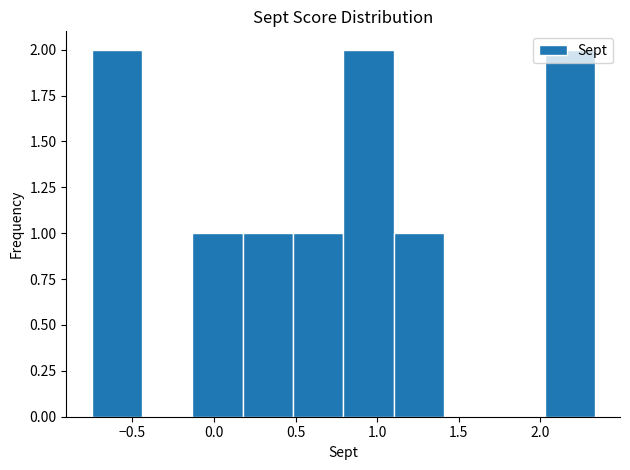

What is the height of the bar covering 1.10 to 1.40 on the x-axis? Neither the bar edges nor the heights are printed on the chart, so give them approximately, as read against the axes.

1